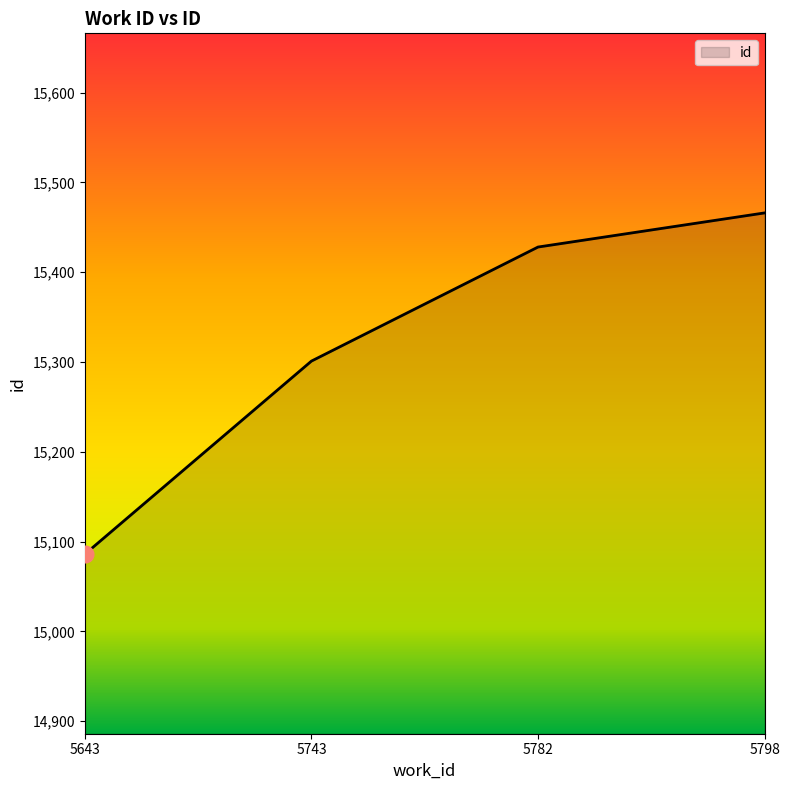

Which category has the highest value across all series?

5798